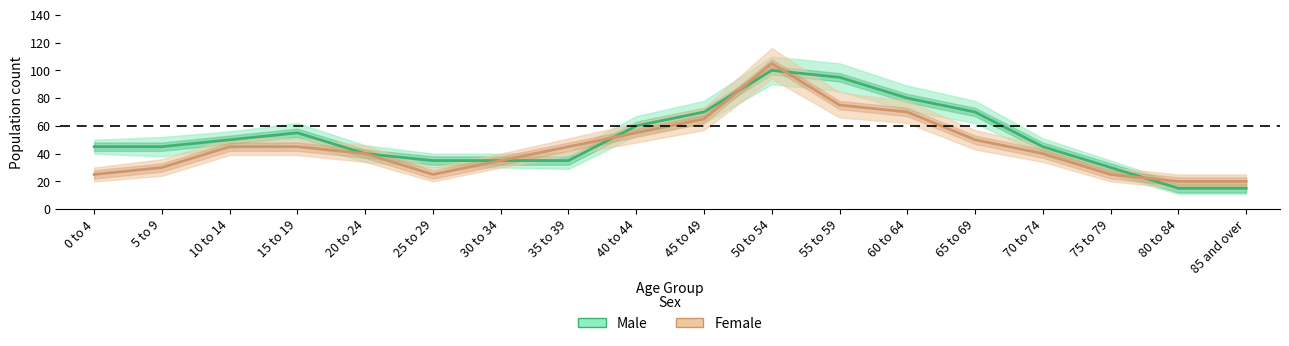

What is the sum of all Male values?

920